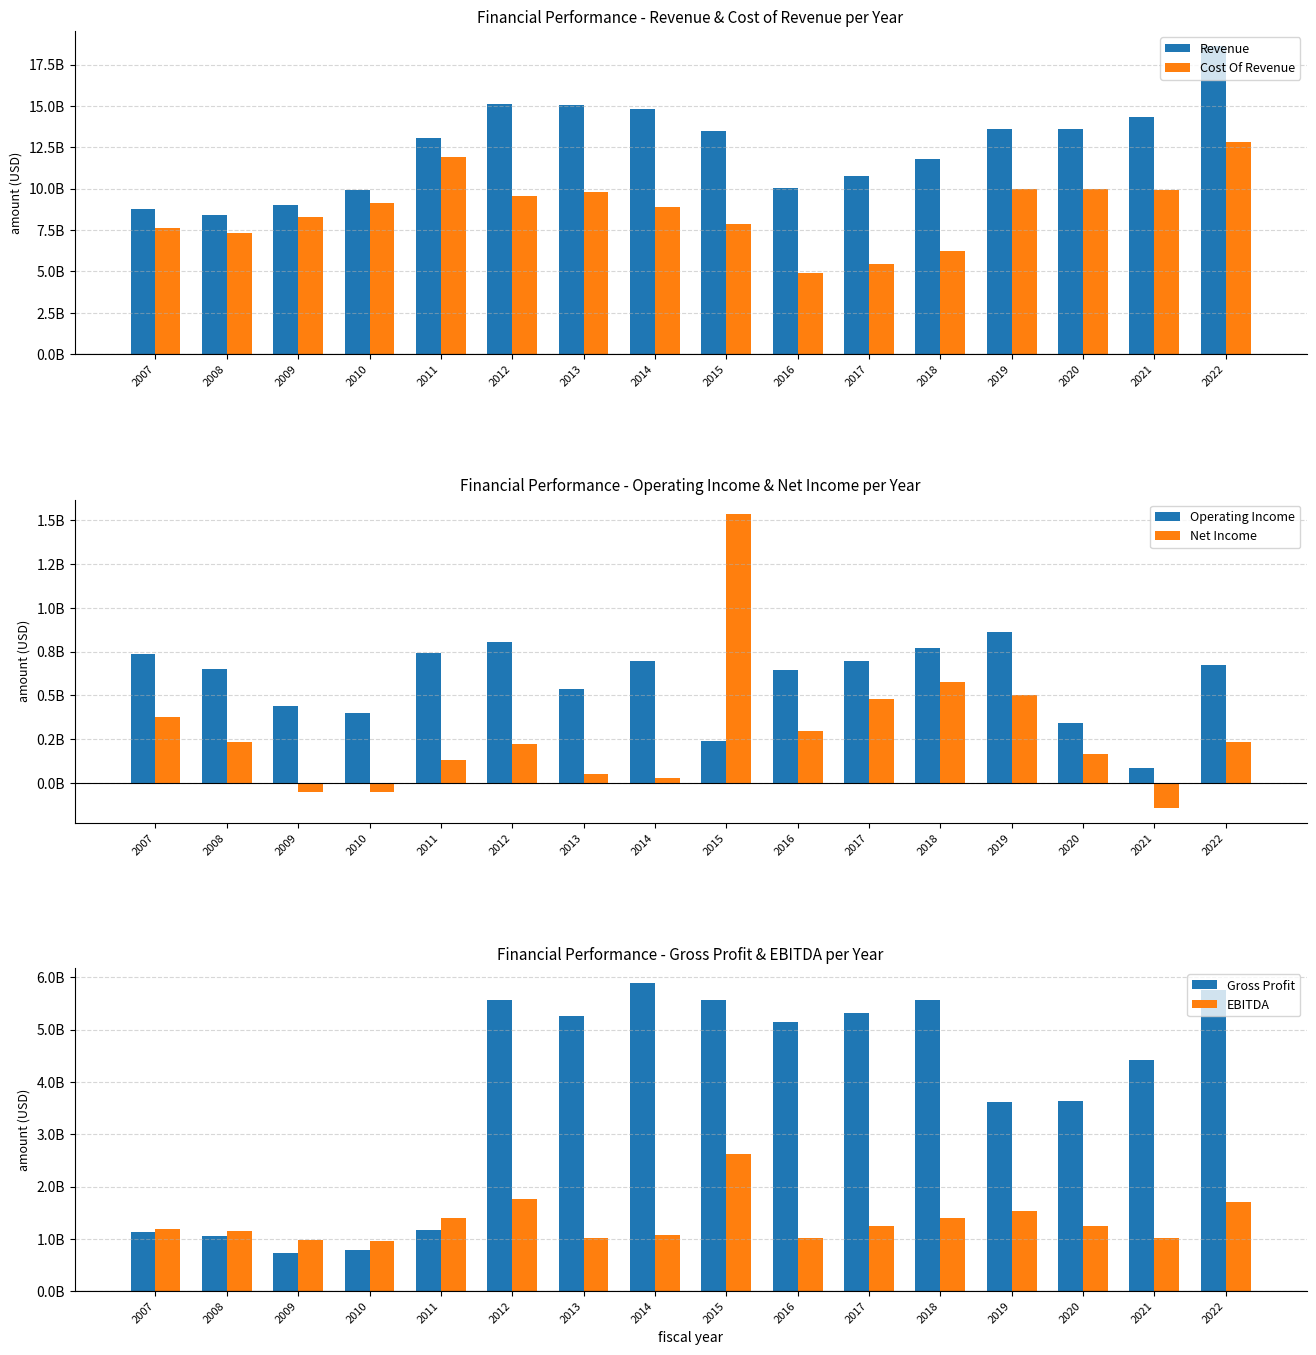

What is the value of the Net Income bar at the 4th from the left?

-49100000